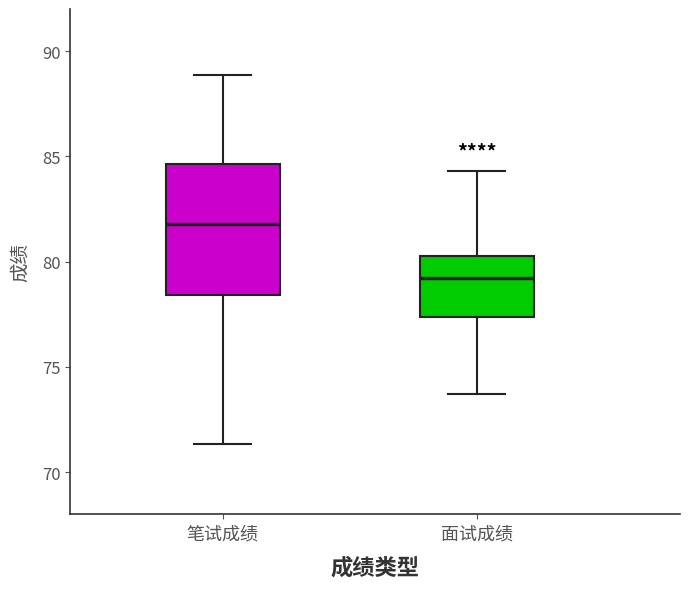

Which box is the tallest, from its lower edge to its upper edge?

笔试成绩